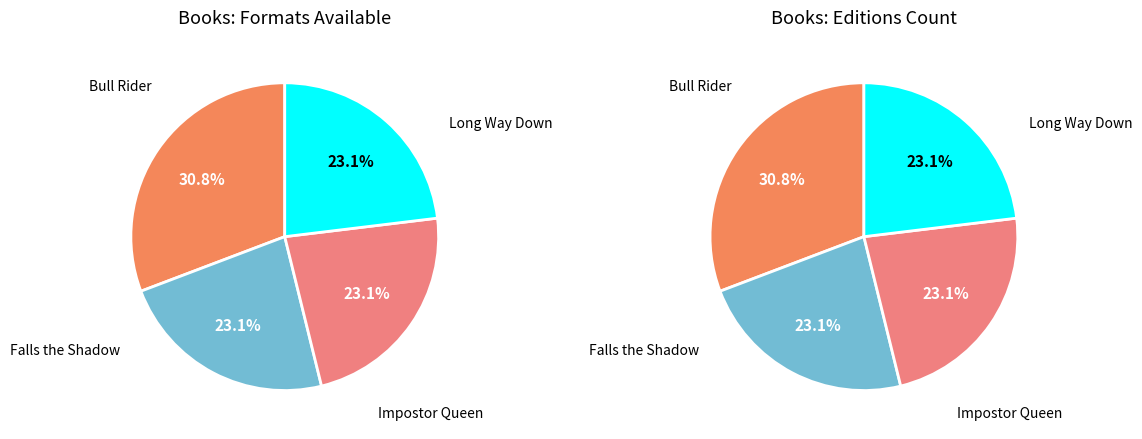

How many segments does this pie chart have?

4